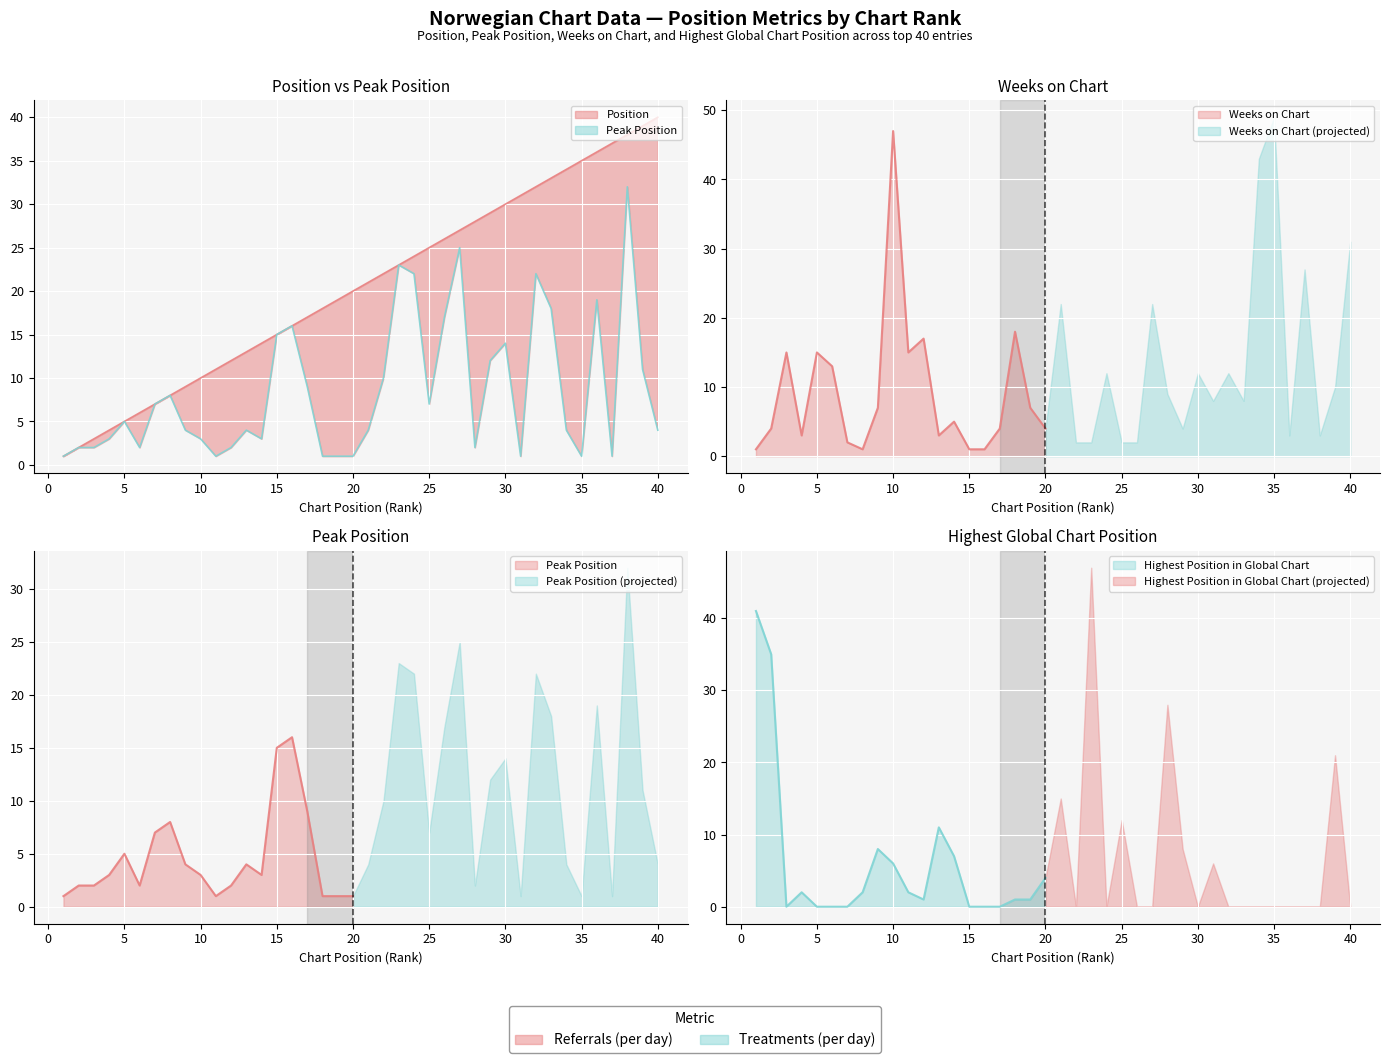

What is the sum of the Position values at 10 and 25?

35